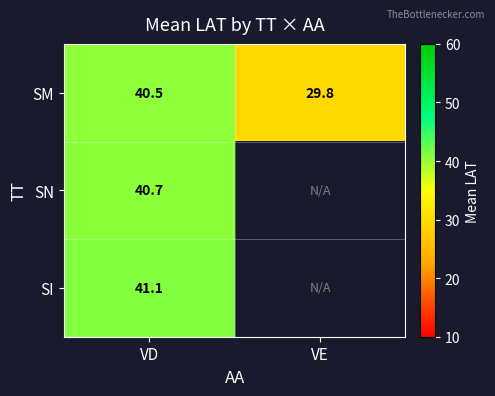

Rank the series at VD from lowest to highest value.

SM, SN, SI